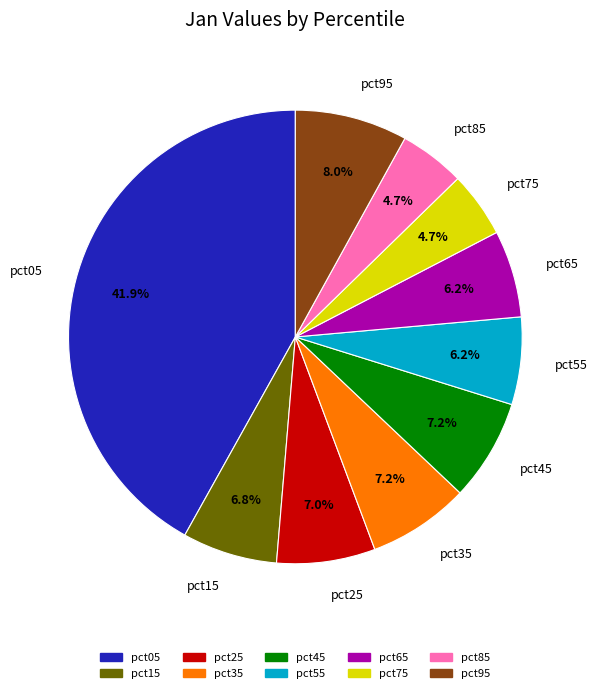

Count the number of slices in the pie.

10